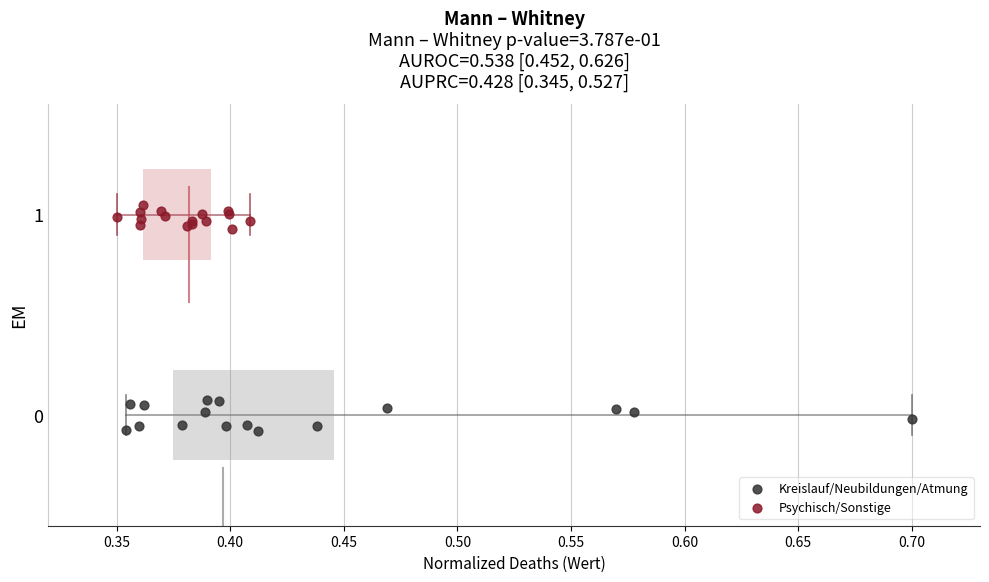

Which series contains the highest Y value?

Psychisch/Sonstige